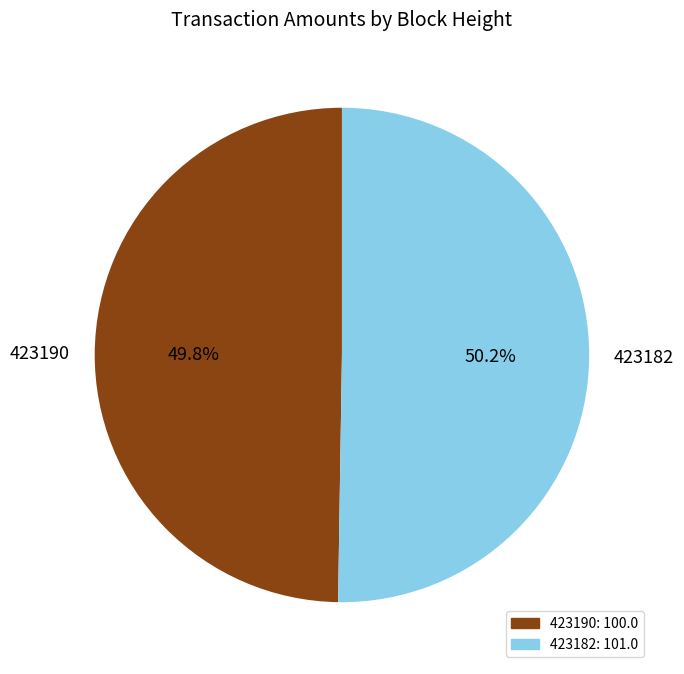

Count the number of slices in the pie.

2